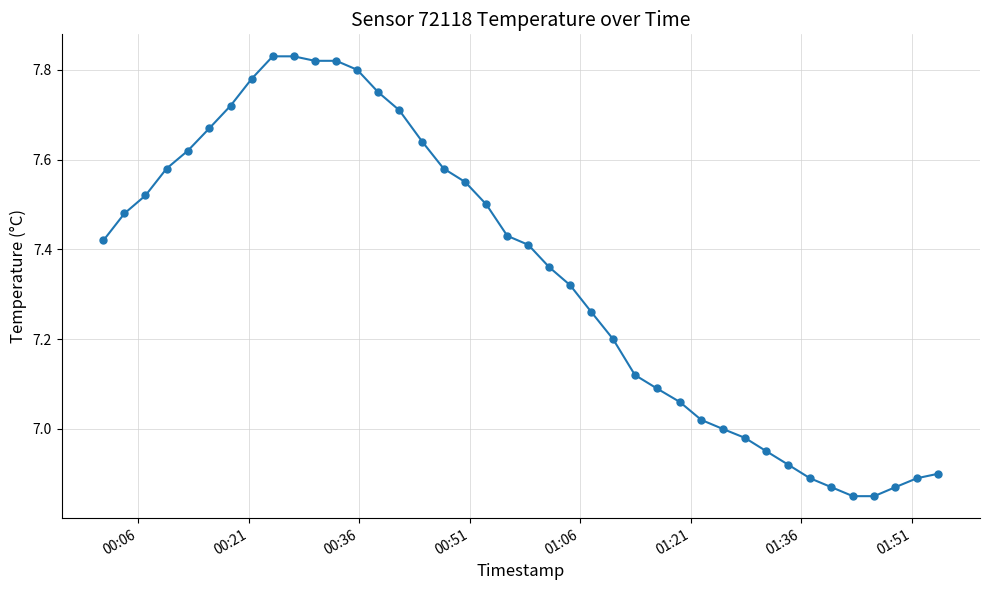

What is the sum of all values?

293.9